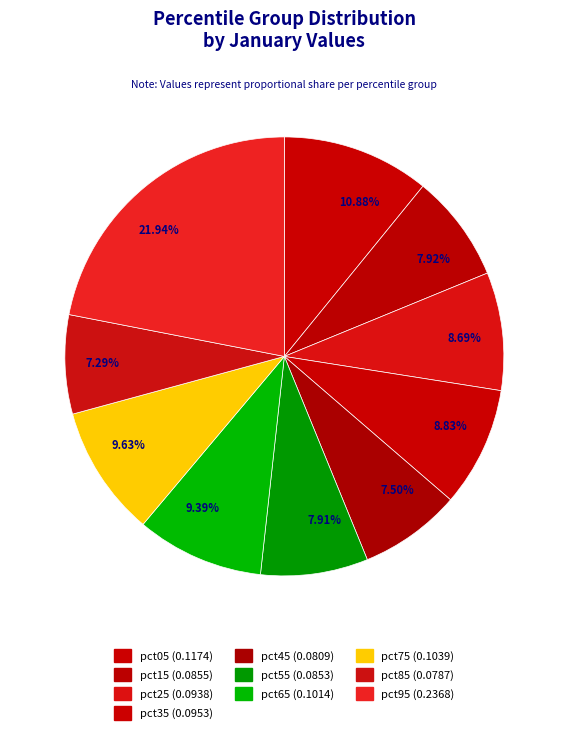

Is pct15 the majority of the pie?

No